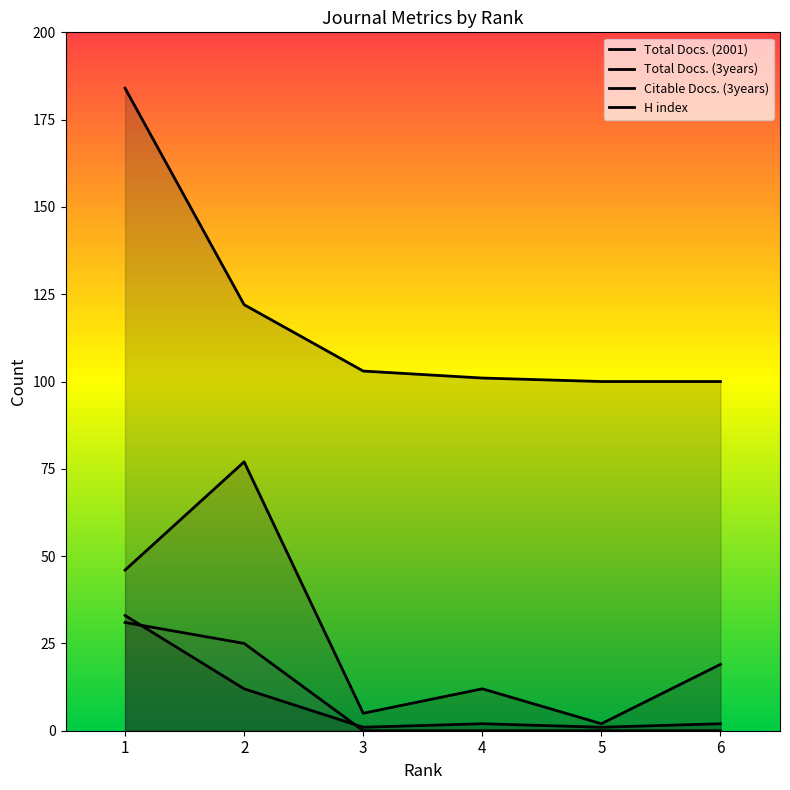

True or false: Total Docs. (2001) has a value of 2 at 6.

True